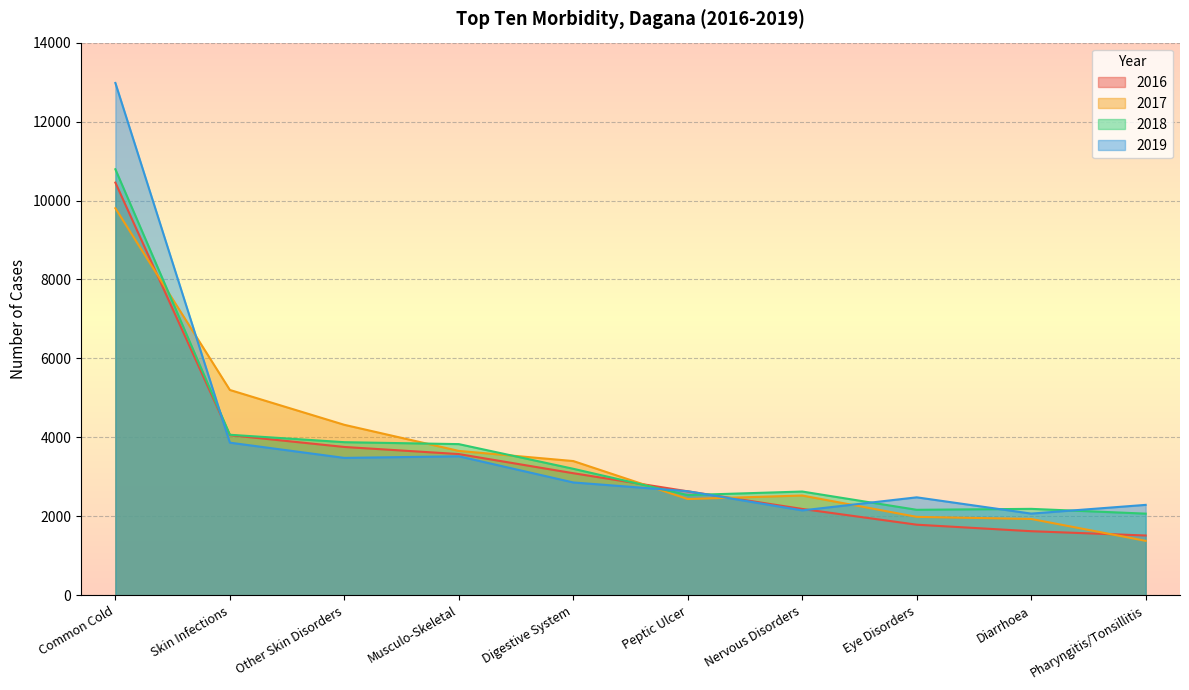

What is the sum of all 2018 values?

37357